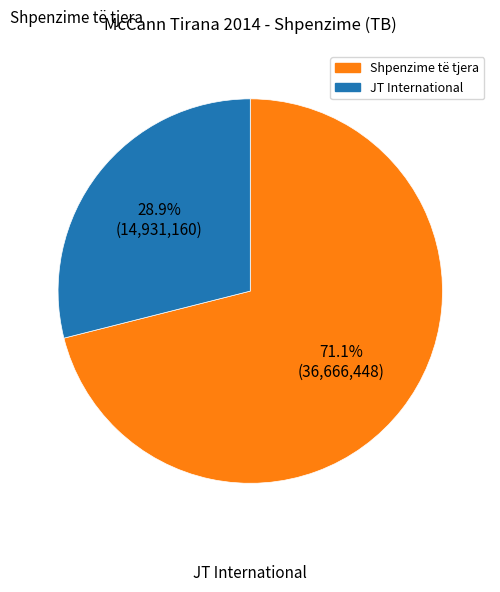

Does any single category account for the majority?

Yes